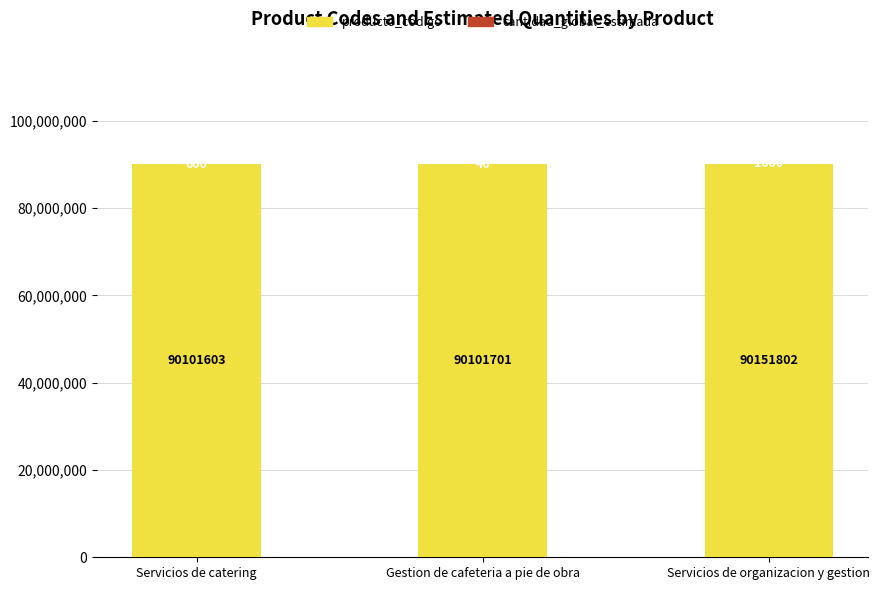

Where is producto_codigo nearest to the value 90126702?

Gestion de cafeteria a pie de obra